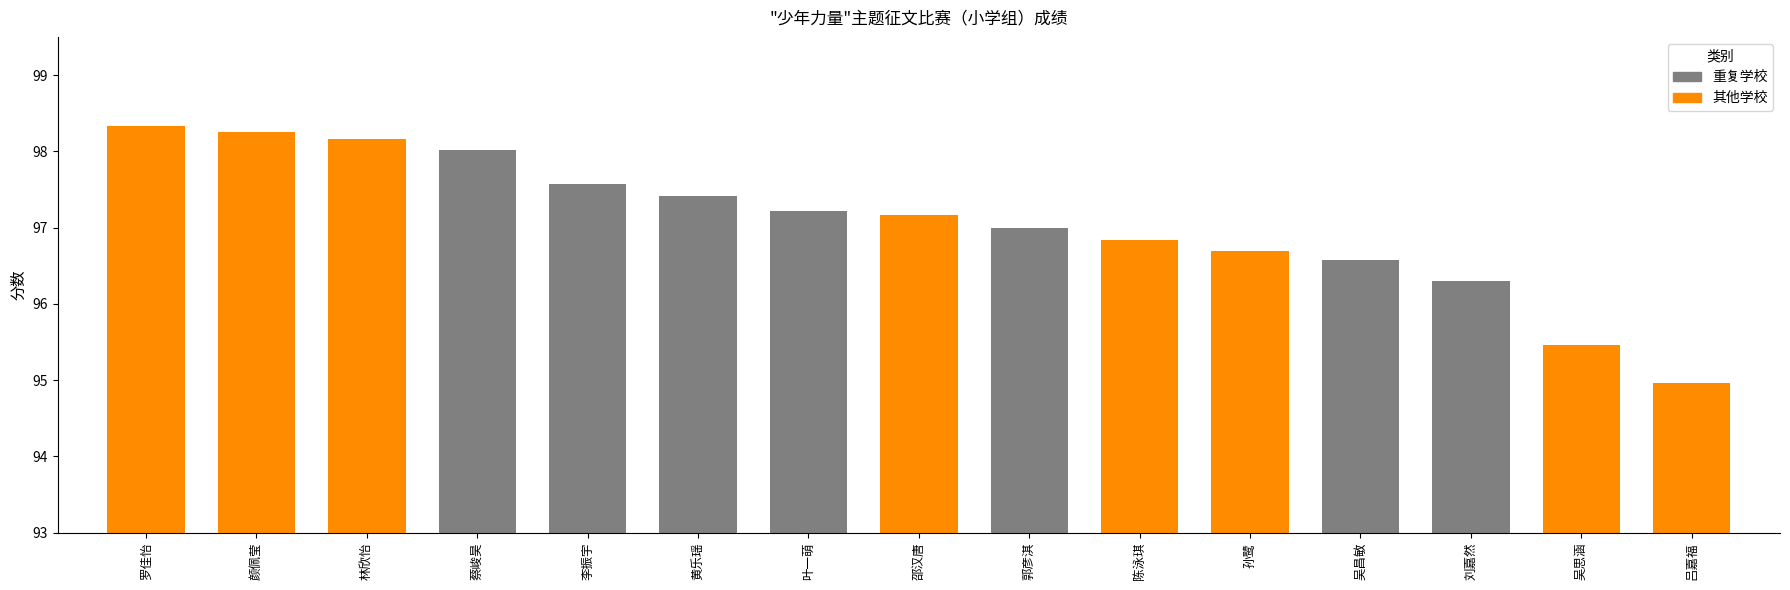

What is the ratio of the value at 黄乐瑶 to the value at 吴思涵?

1.0